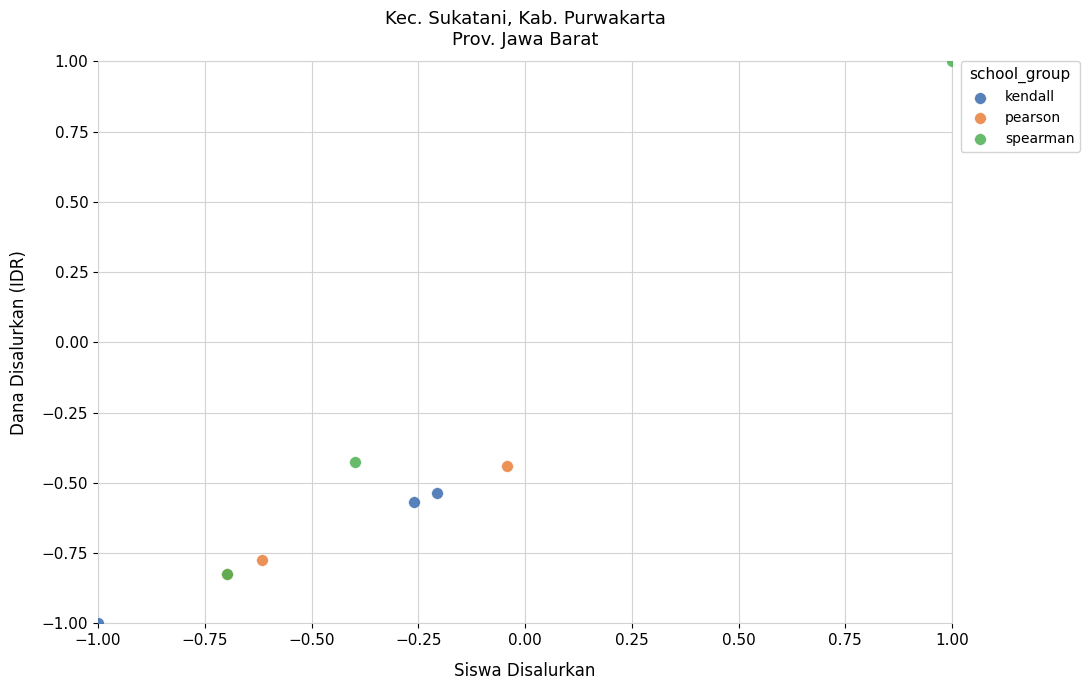

What are all the series names shown in the legend?

kendall, pearson, spearman